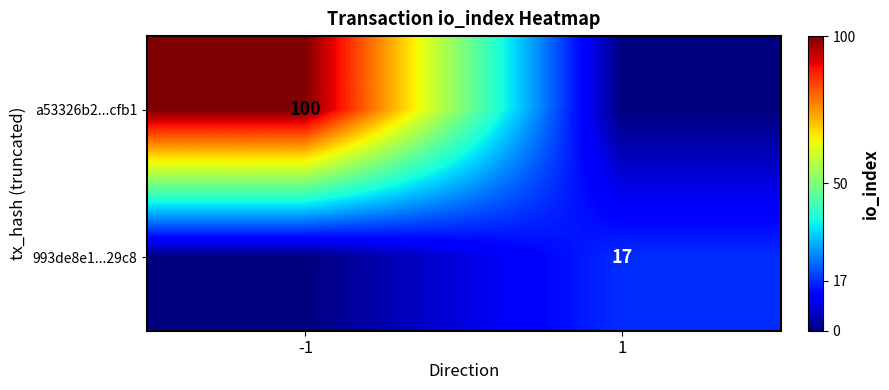

Is it true that 993de8e1...29c8 equals 9 at 1?

False